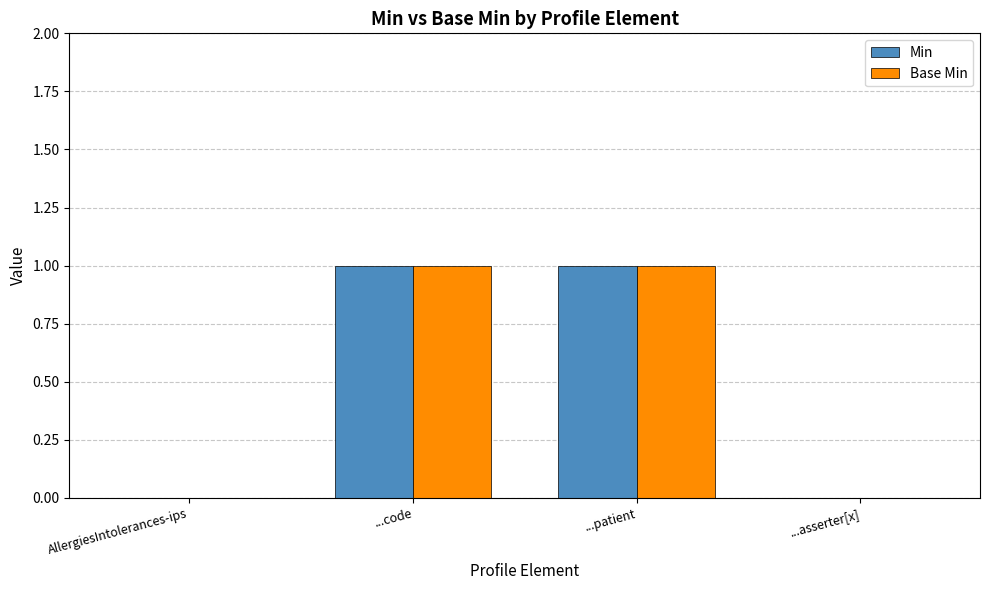

Is the value of Base Min at AllergiesIntolerances-ips greater than the value of Min at ...patient?

No